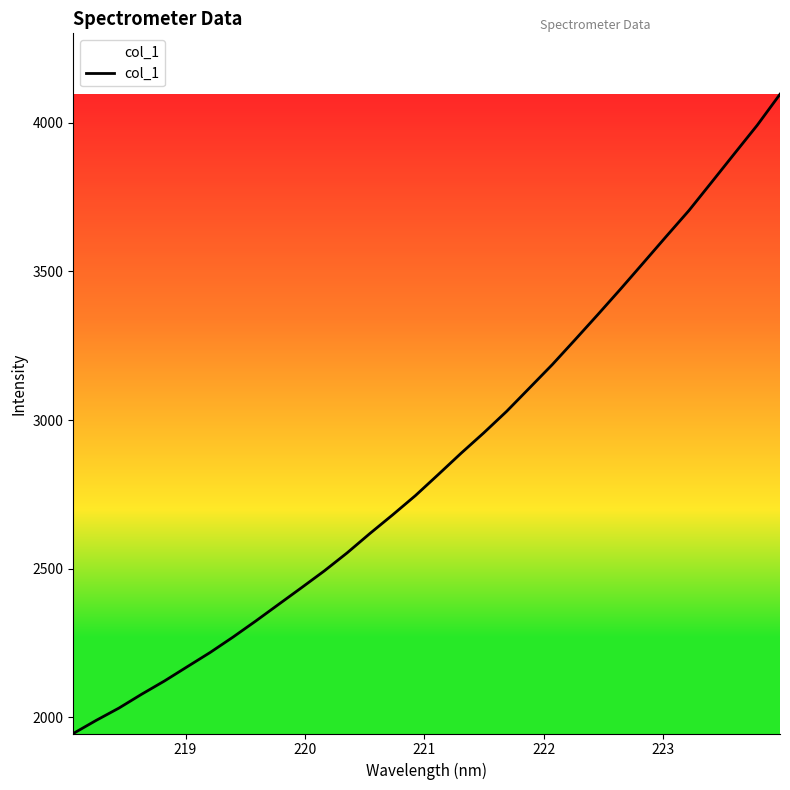

How many lines are shown in the chart?

1